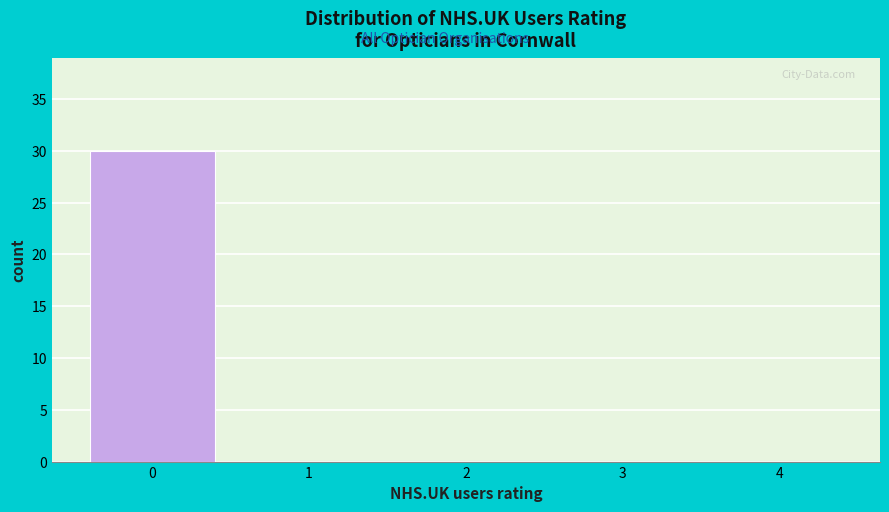

Reading left to right, what are all the values shown in this chart?

0=30	1=0	2=0	3=0	4=0